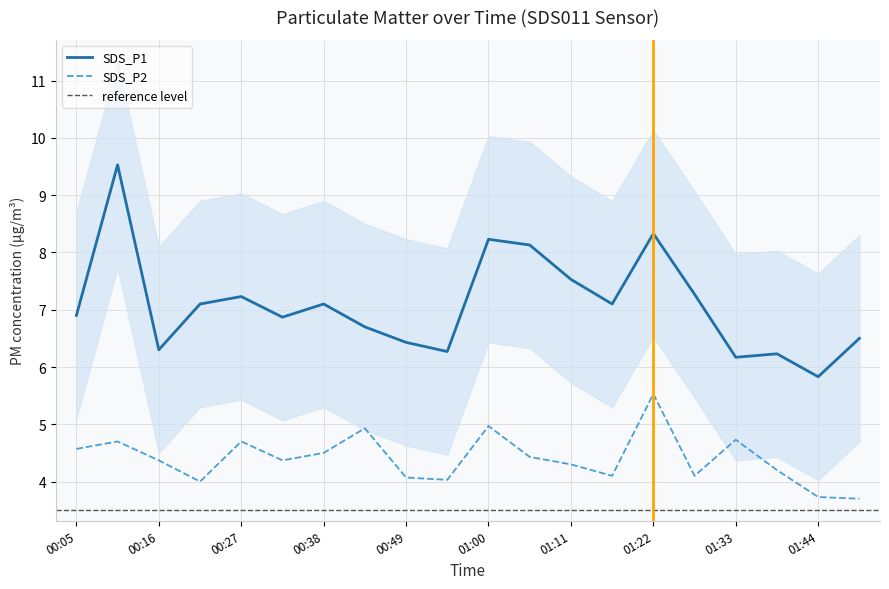

Reading right to left, transcribe all the data shown in this chart.

SDS_P1: 01:50=6.5	01:44=5.8	01:39=6.2	01:33=6.2	01:28=7.3	01:22=8.3	01:17=7.1	01:11=7.5	01:06=8.1	01:00=8.2	00:54=6.3	00:49=6.4	00:43=6.7	00:38=7.1	00:32=6.9	00:27=7.2	00:21=7.1	00:16=6.3	00:10=9.5	00:05=6.9
SDS_P2: 01:50=3.7	01:44=3.7	01:39=4.2	01:33=4.7	01:28=4.1	01:22=5.5	01:17=4.1	01:11=4.3	01:06=4.4	01:00=5.0	00:54=4.0	00:49=4.1	00:43=4.9	00:38=4.5	00:32=4.4	00:27=4.7	00:21=4.0	00:16=4.4	00:10=4.7	00:05=4.6